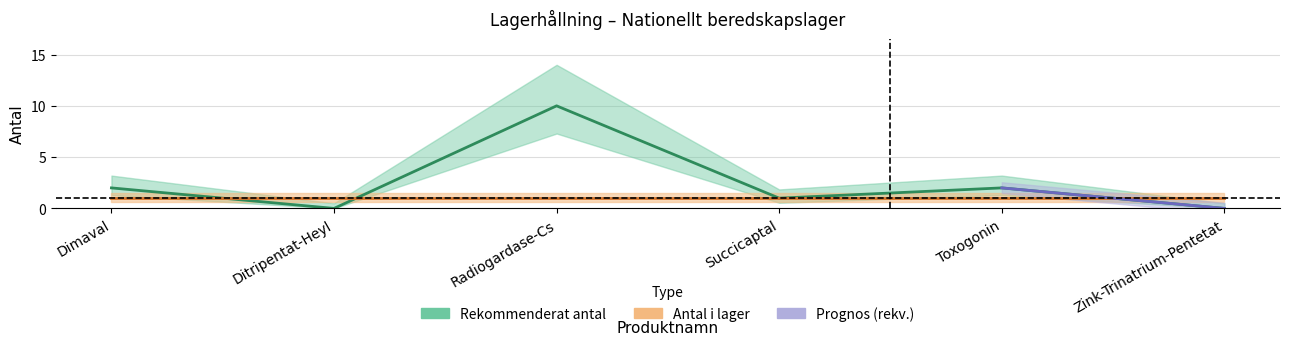

What is the change in value from Ditripentat-Heyl to Toxogonin?

+2